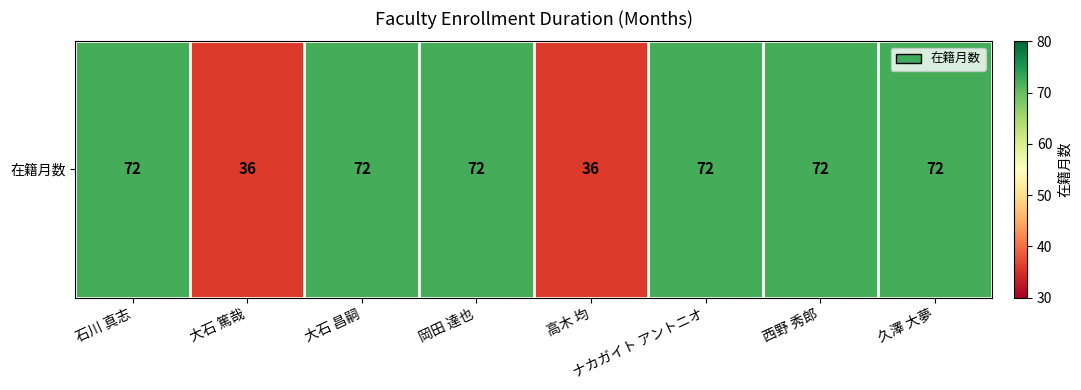

Reading right to left, extract all data points from this chart.

72	72	72	36	72	72	36	72